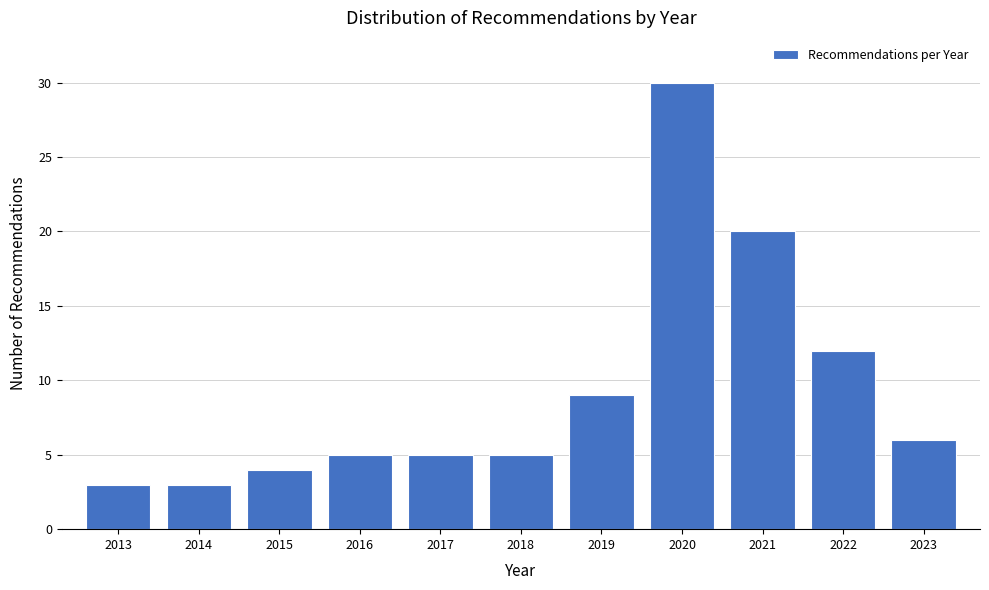

Reading left to right, transcribe all the data shown in this chart.

2013=3	2014=3	2015=4	2016=5	2017=5	2018=5	2019=9	2020=30	2021=20	2022=12	2023=6